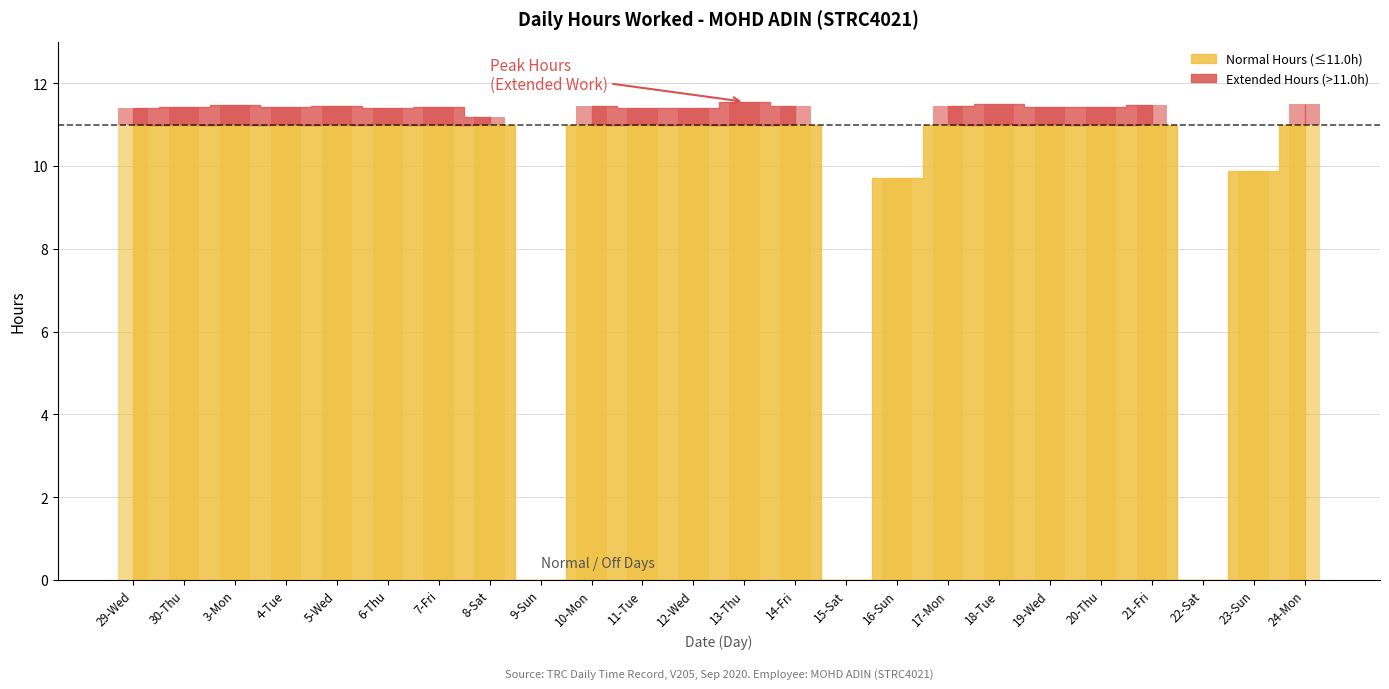

Is it true that the value at 23-Sun is 9.9?

True